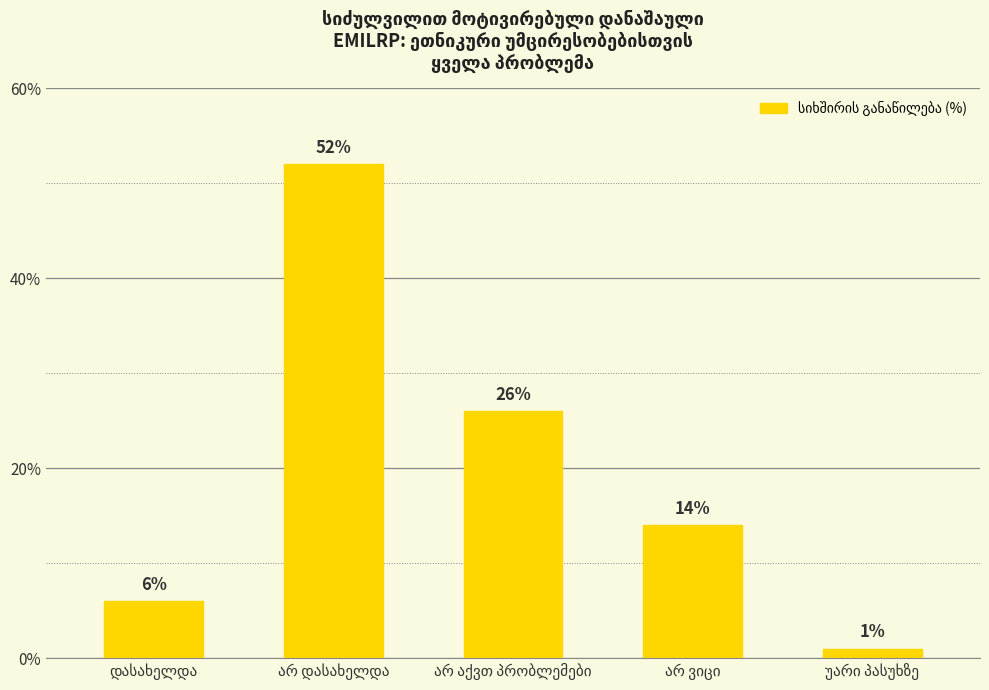

What is the smallest value displayed?

1